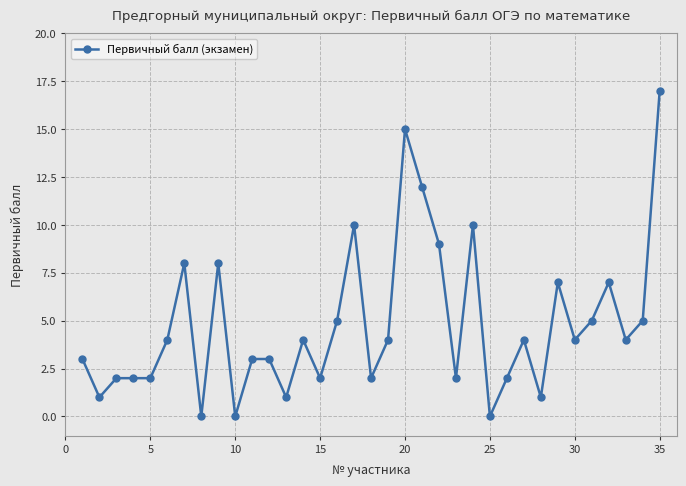

True or false: there are more than 0 points higher than both neighbors.

True